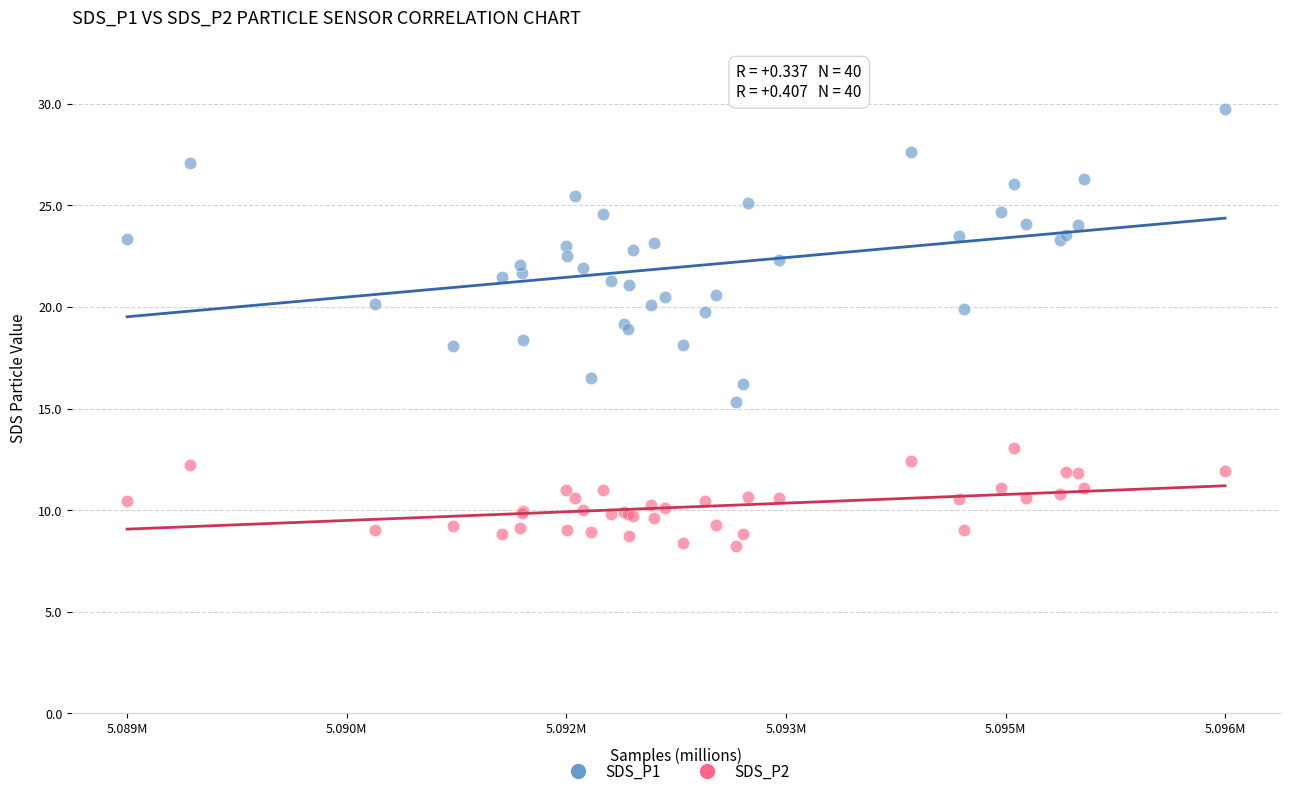

Which series reaches the maximum Y coordinate?

SDS_P1